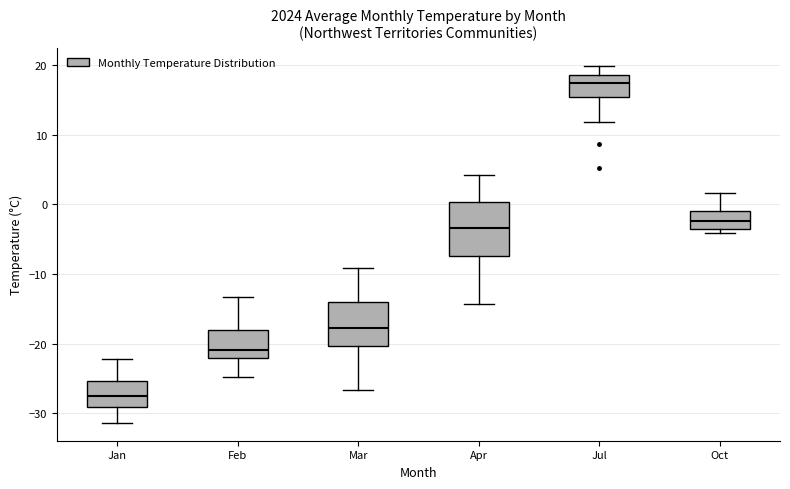

Reading left to right, read every box against the y-axis: the position of its median line, the range the box covers, and the ends of its whiskers. The values are not printed on the chart, so give them approximately, as read against the axis.

Jan: median -27, box -29 to -25, whiskers -31 to -22
Feb: median -21, box -22 to -18, whiskers -25 to -13
Mar: median -18, box -20 to -14, whiskers -27 to -9
Apr: median -3, box -7 to 0, whiskers -14 to 4
Jul: median 17, box 15 to 19, whiskers 12 to 20
Oct: median -2, box -3 to -1, whiskers -4 to 2